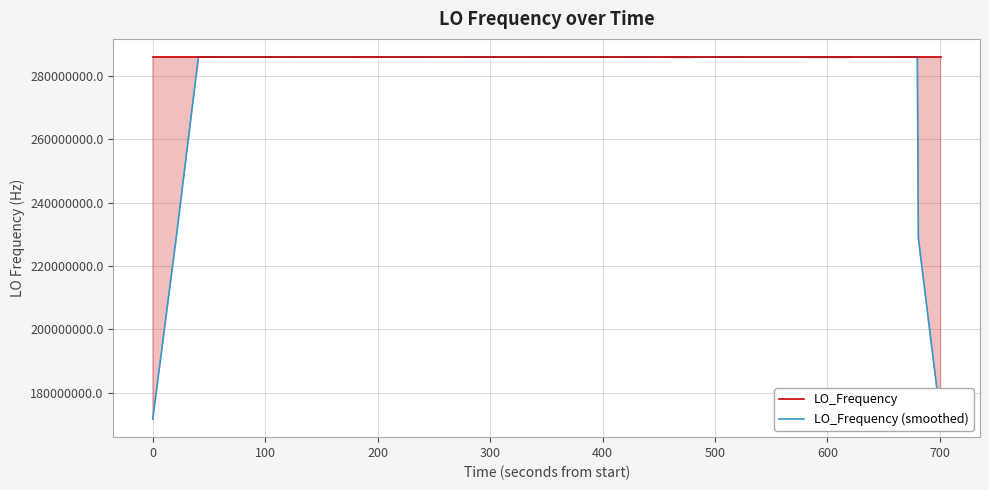

How many times do LO_Frequency and LO_Frequency (smoothed) cross each other?

22